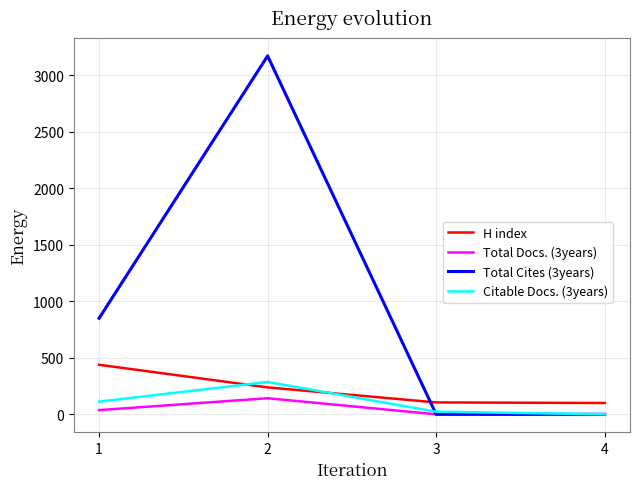

What is the total value across all series at 2?

3835